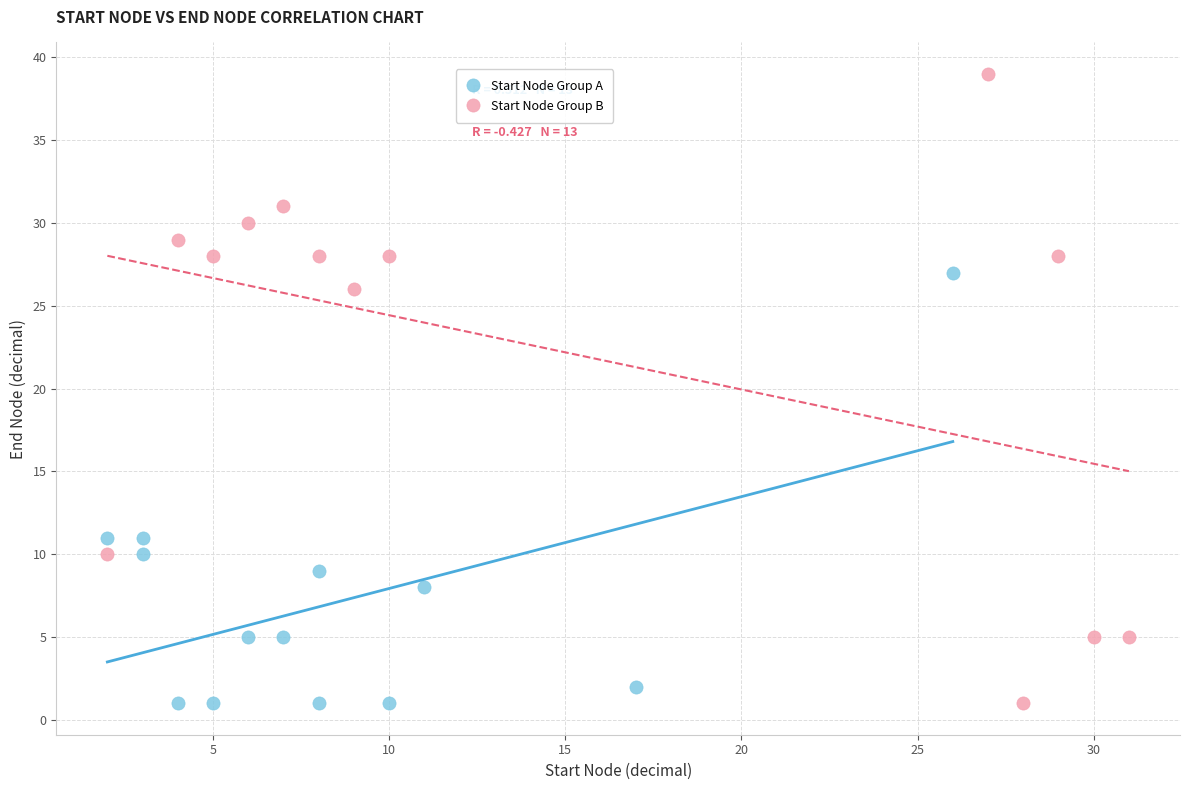

Which series has the widest spread of Y values?

Start Node Group B